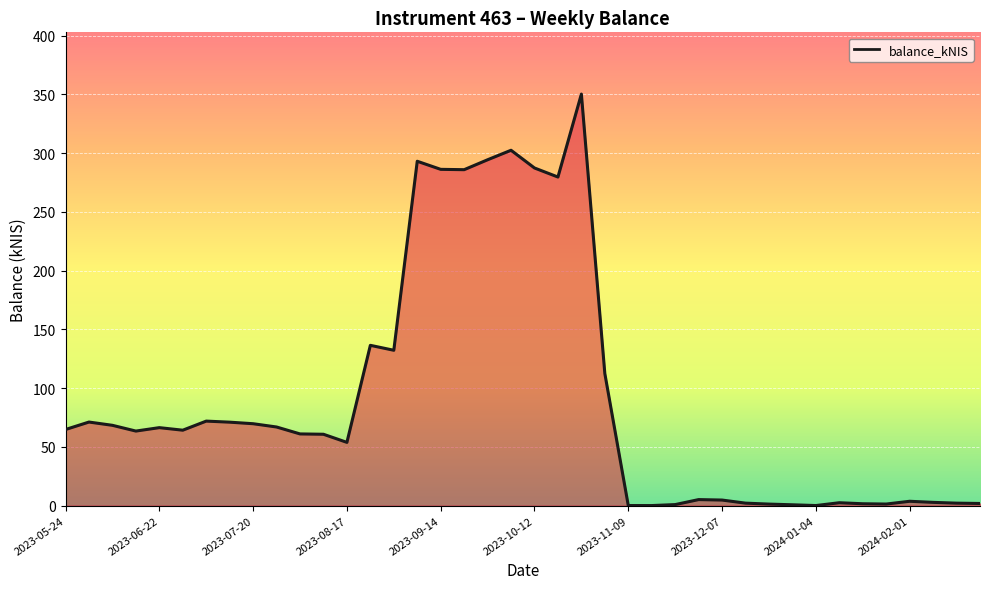

How many categories are shown in the chart?

40